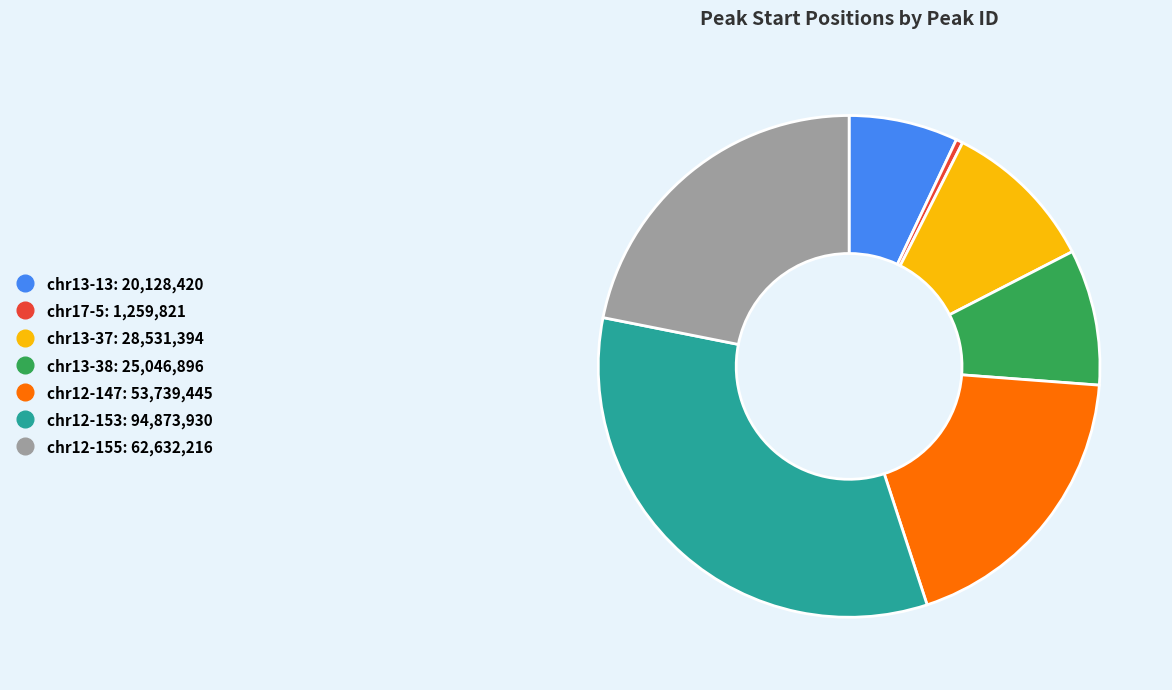

Is the sum of chr12-155 and chr12-153 greater than half?

Yes